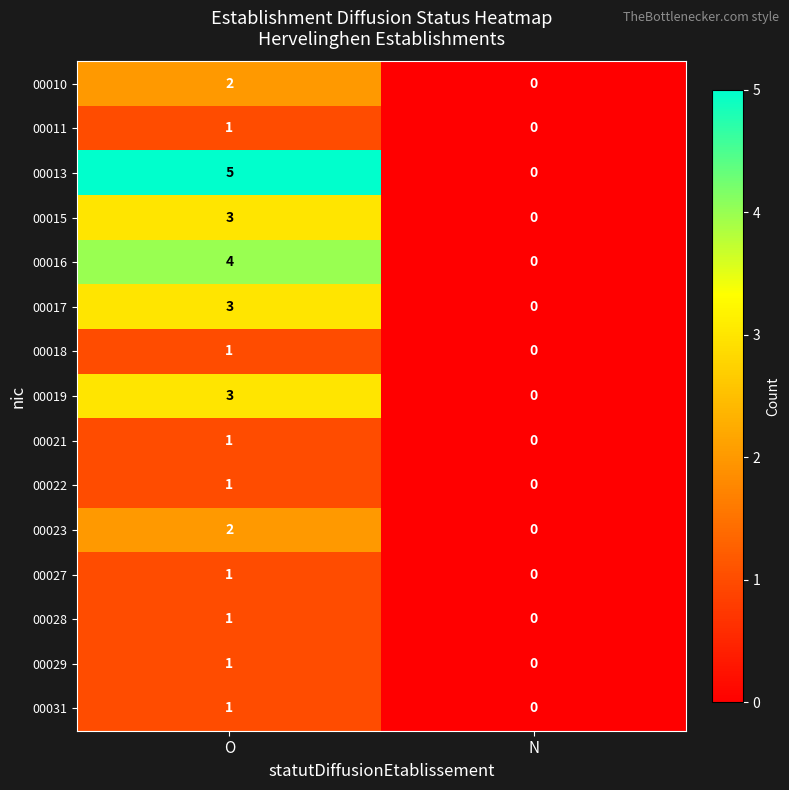

The value of 00015 at O is 4. True or false?

False